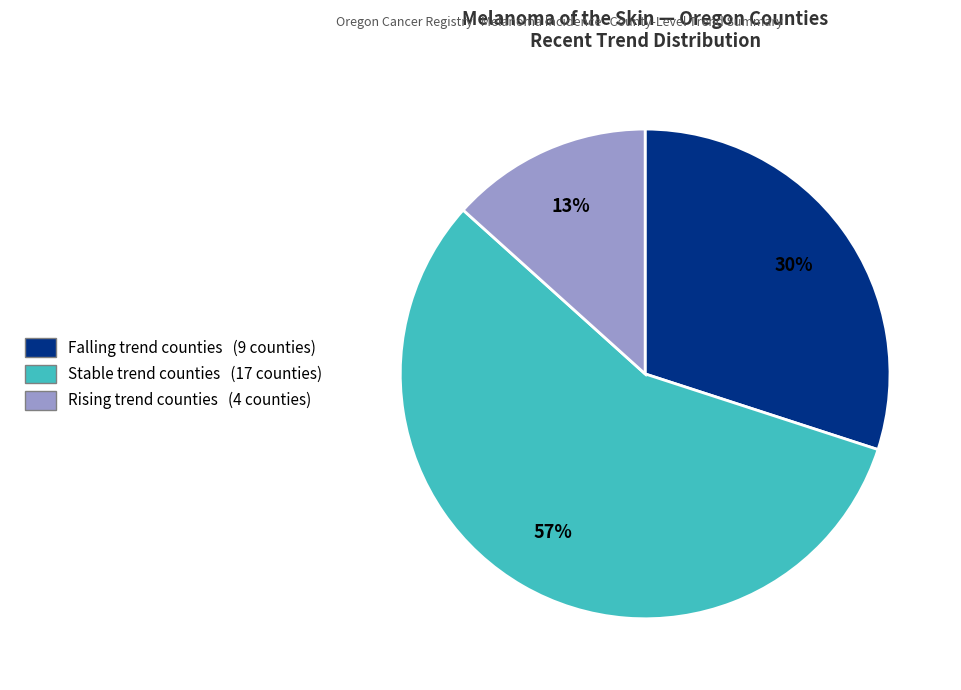

To the nearest percent, what is the average slice percentage?

33%